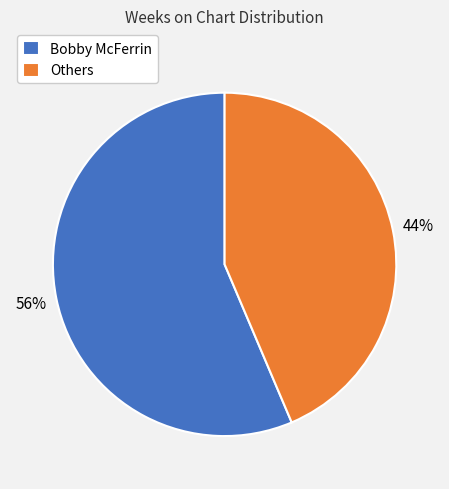

To the nearest percent, what percentage of the pie is Bobby McFerrin?

56%